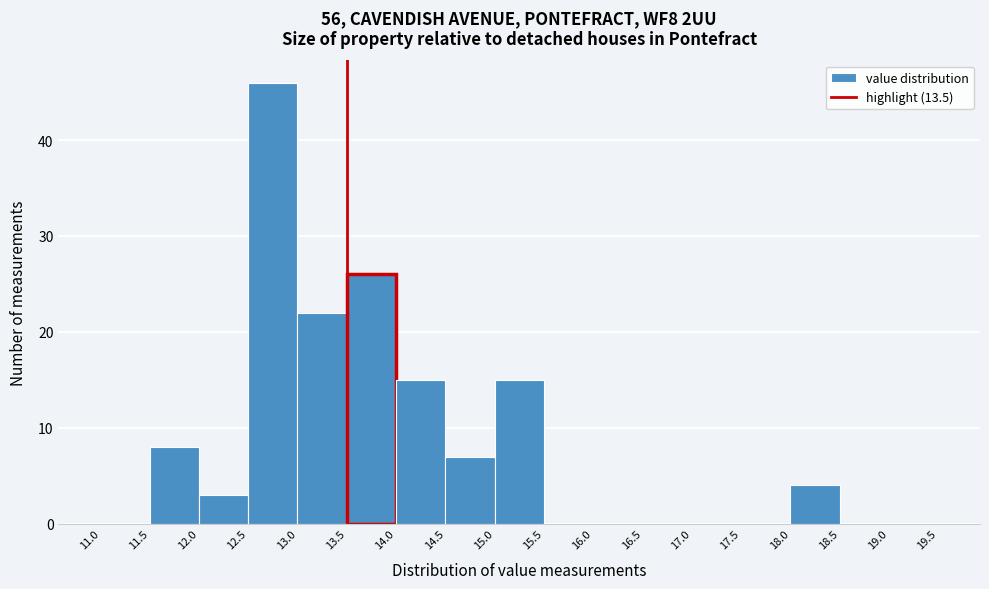

Reading left to right, list every bar in this chart as the range it spans on the x-axis followed by its height. The values are not printed on the chart, so give them approximately, as read against the axis.

11.0 to 11.5: 0
11.5 to 12.0: 8
12.0 to 12.5: 3
12.5 to 13.0: 46
13.0 to 13.5: 22
13.5 to 14.0: 26
14.0 to 14.5: 15
14.5 to 15.0: 7
15.0 to 15.5: 15
15.5 to 16.0: 0
16.0 to 16.5: 0
16.5 to 17.0: 0
17.0 to 17.5: 0
17.5 to 18.0: 0
18.0 to 18.5: 4
18.5 to 19.0: 0
19.0 to 19.5: 0